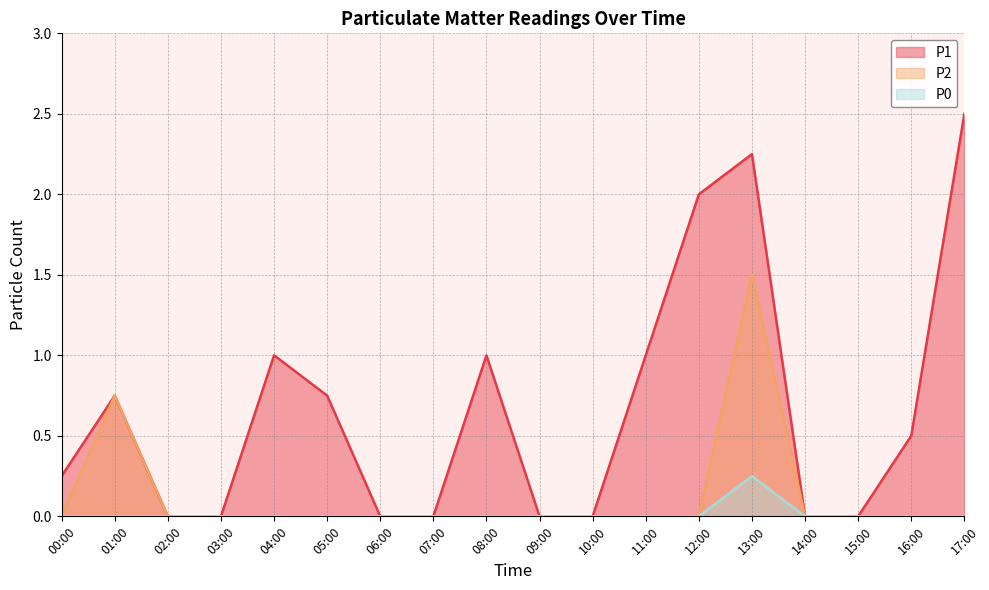

Reading right to left, extract all data points from this chart.

P1: 17:00=2.5	16:00=0.5	15:00=0.0	14:00=0.0	13:00=2.2	12:00=2.0	11:00=1.0	10:00=0.0	09:00=0.0	08:00=1.0	07:00=0.0	06:00=0.0	05:00=0.8	04:00=1.0	03:00=0.0	02:00=0.0	01:00=0.8	00:00=0.2
P2: 17:00=0.0	16:00=0.0	15:00=0.0	14:00=0.0	13:00=1.5	12:00=0.0	11:00=0.0	10:00=0.0	09:00=0.0	08:00=0.0	07:00=0.0	06:00=0.0	05:00=0.0	04:00=0.0	03:00=0.0	02:00=0.0	01:00=0.8	00:00=0.0
P0: 17:00=0.0	16:00=0.0	15:00=0.0	14:00=0.0	13:00=0.2	12:00=0.0	11:00=0.0	10:00=0.0	09:00=0.0	08:00=0.0	07:00=0.0	06:00=0.0	05:00=0.0	04:00=0.0	03:00=0.0	02:00=0.0	01:00=0.0	00:00=0.0